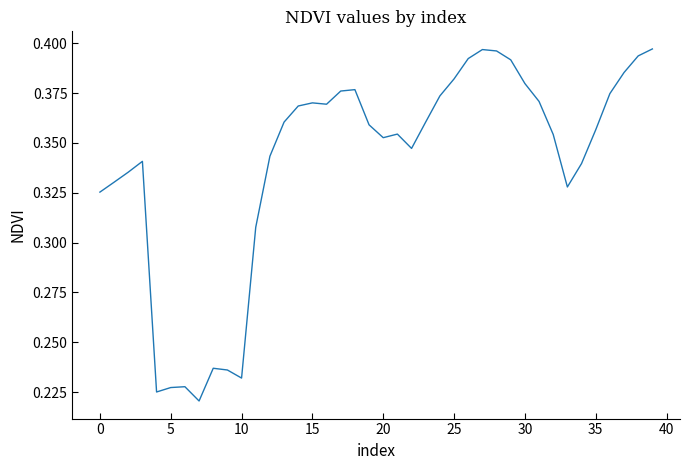

Is this an area chart (filled region under the line)?

No